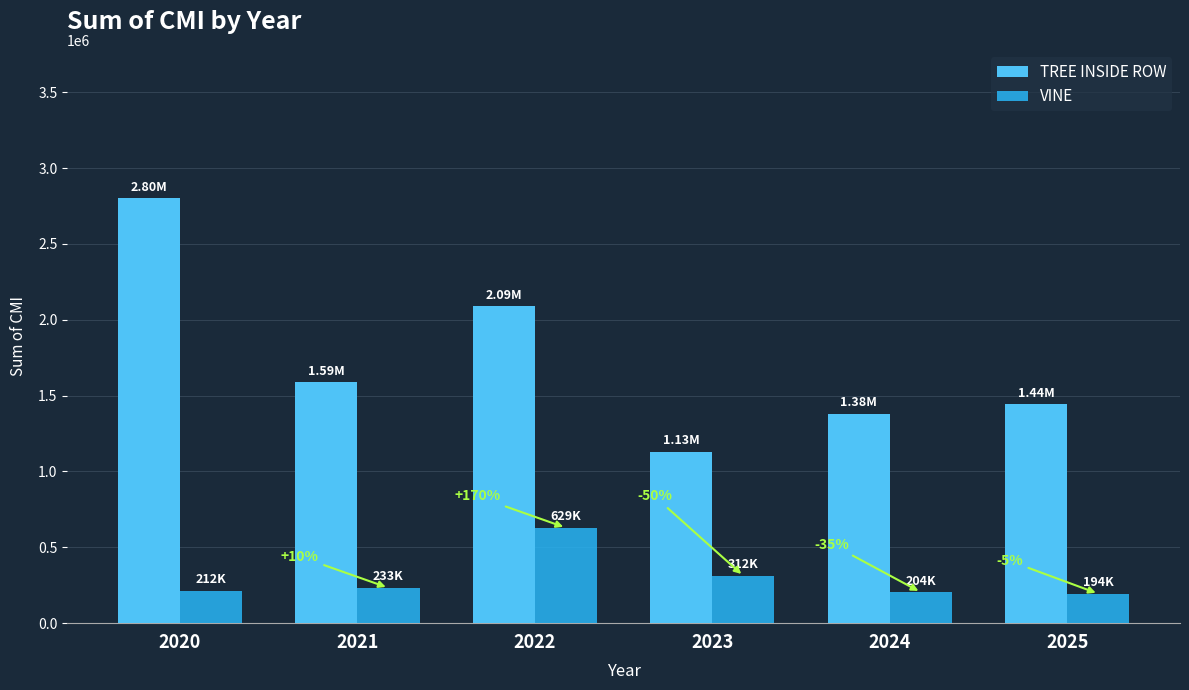

Rank the series by their average value, from lowest to highest.

VINE, TREE INSIDE ROW